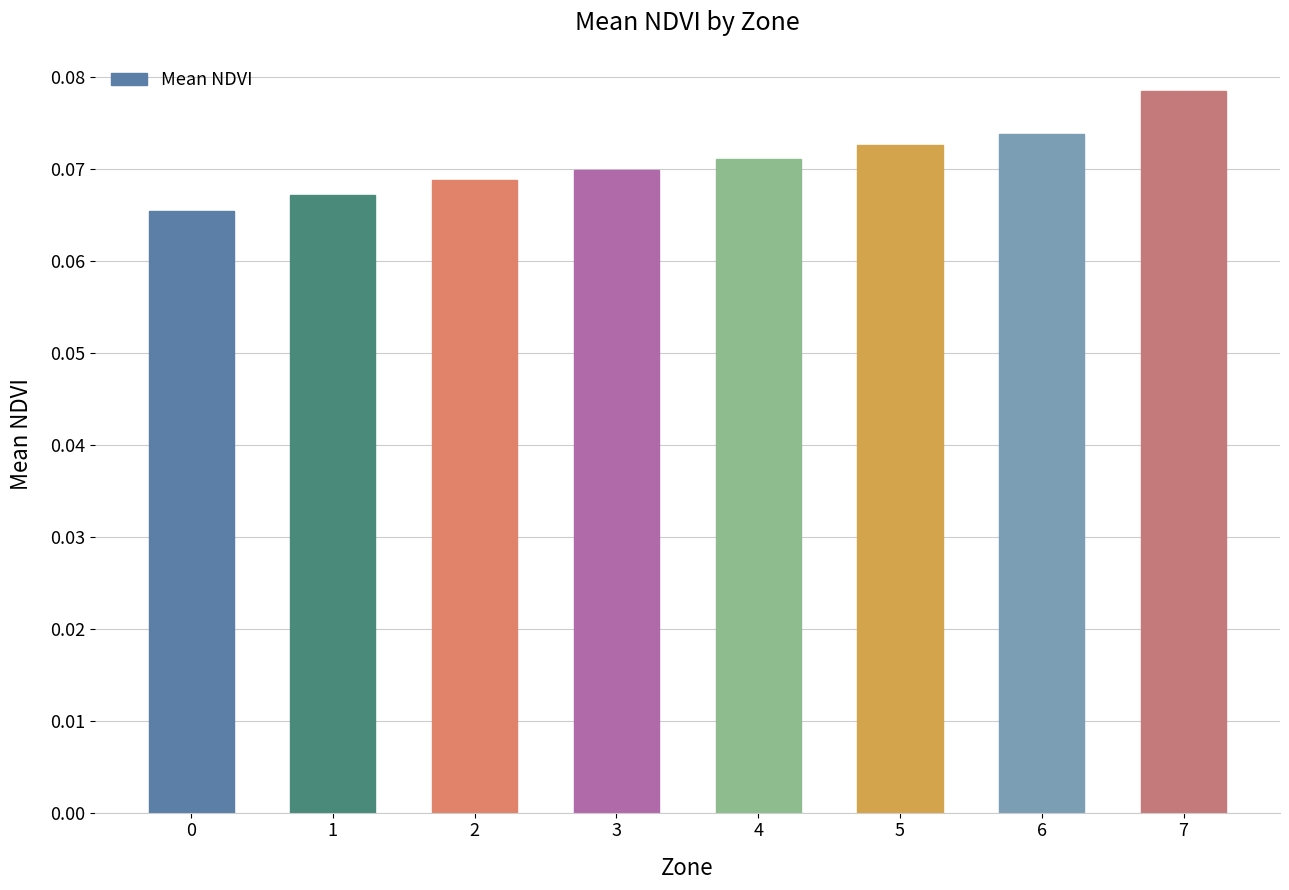

Between 7 and 2, which is larger?

7